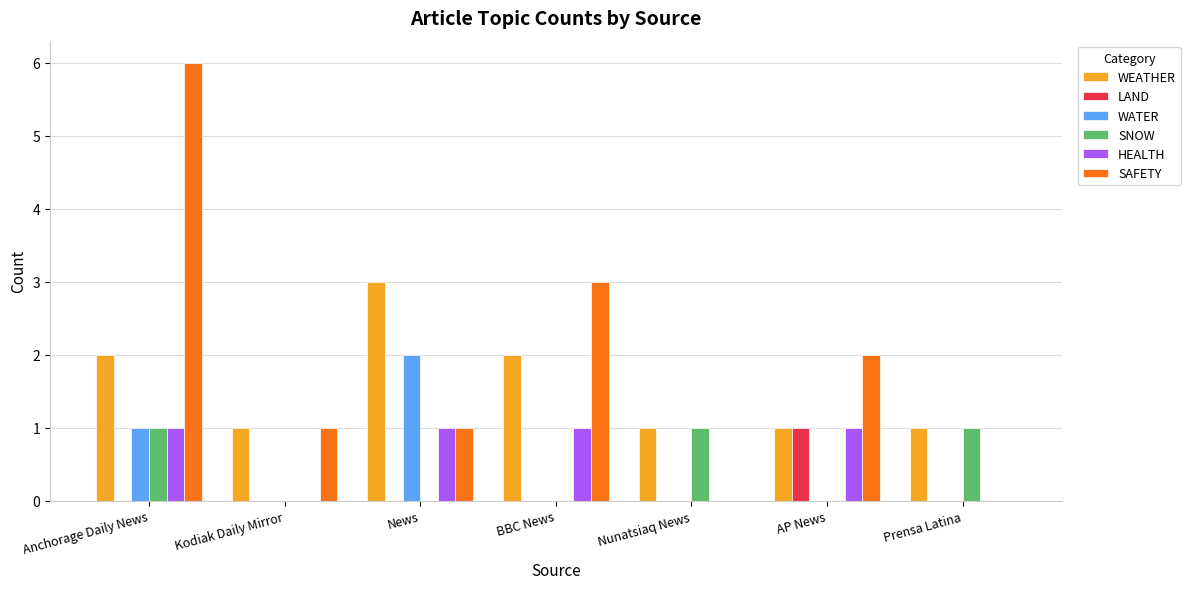

True or false: HEALTH has a value of 0 at Prensa Latina.

True